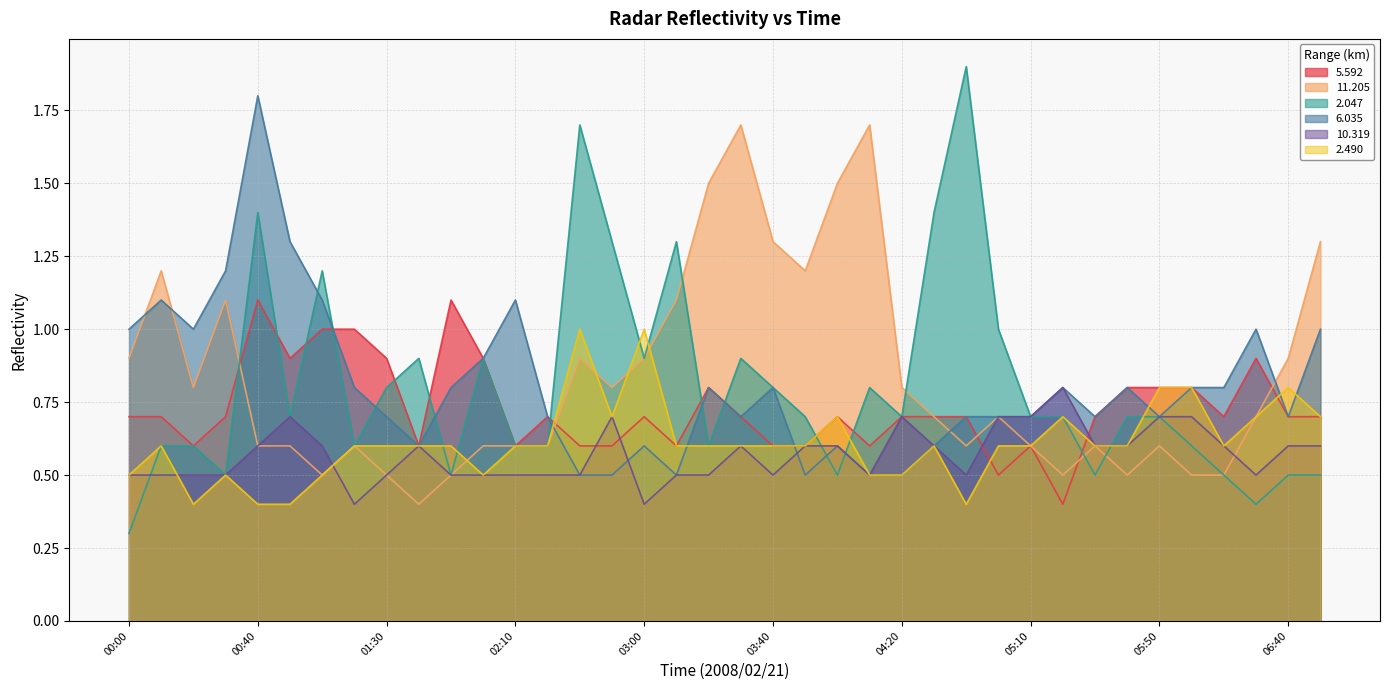

What is the sum of the  10.319 values at 01:20 and 04:30?

1.0